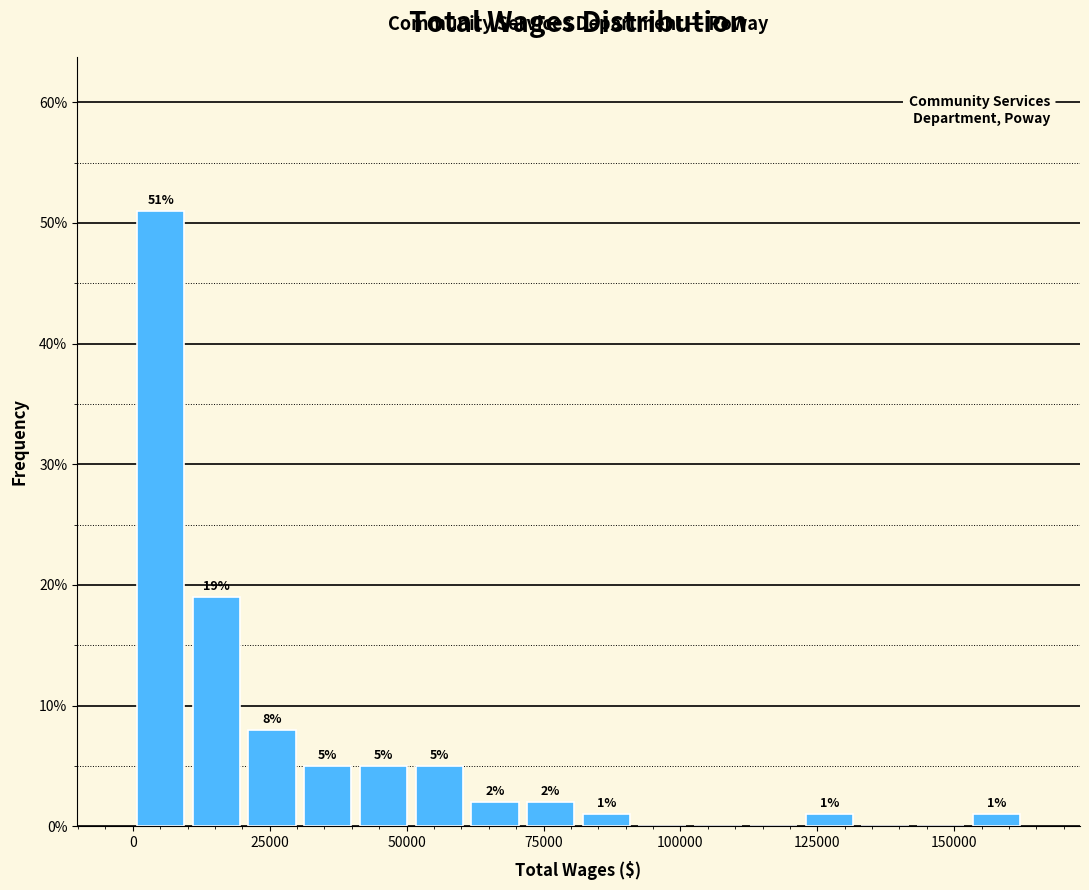

Read against the x-axis, roughly where is the centre of the tallest bar?

5000